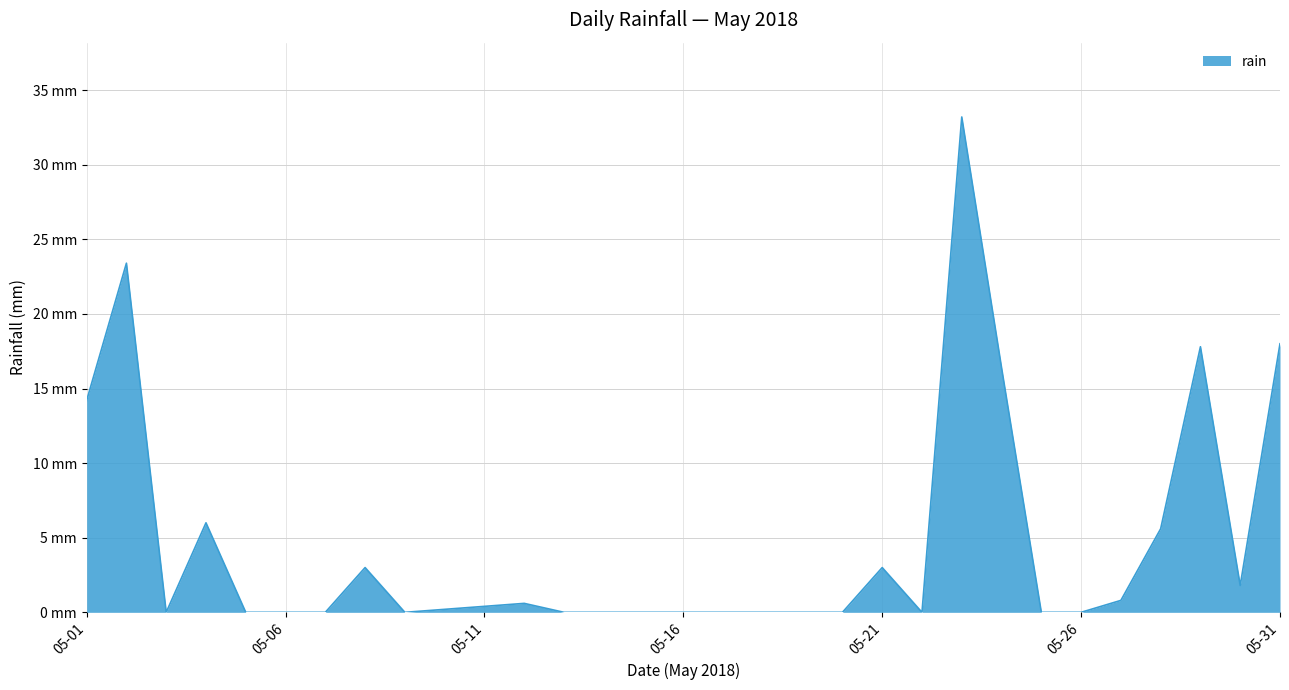

What is the sum of all values?

144.4